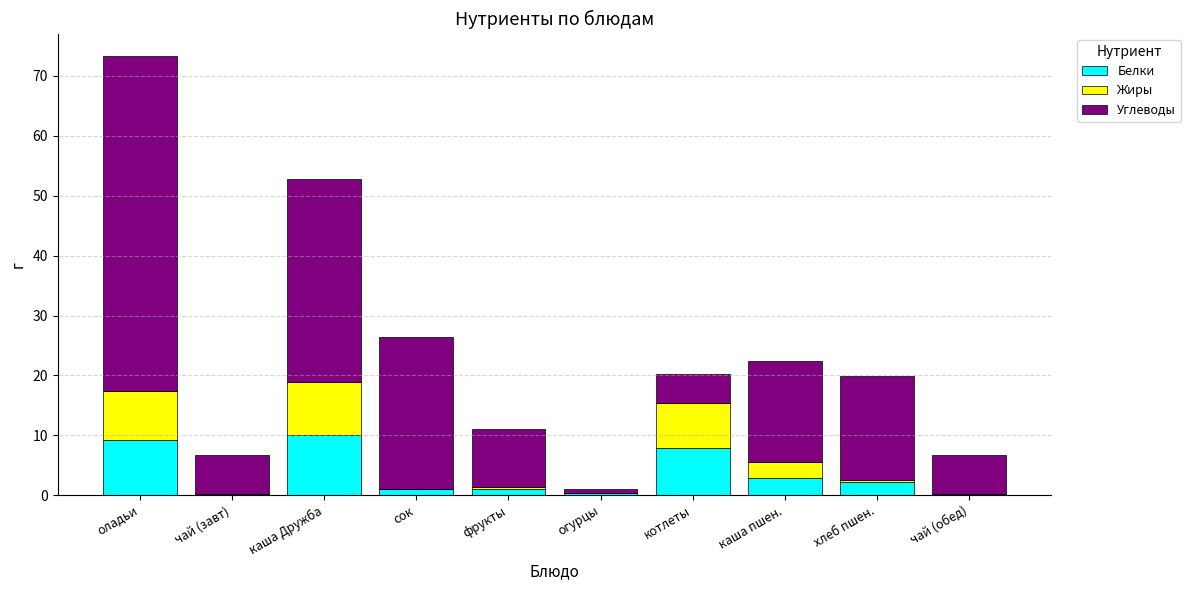

What are all the series names shown in the legend?

Белки, Жиры, Углеводы